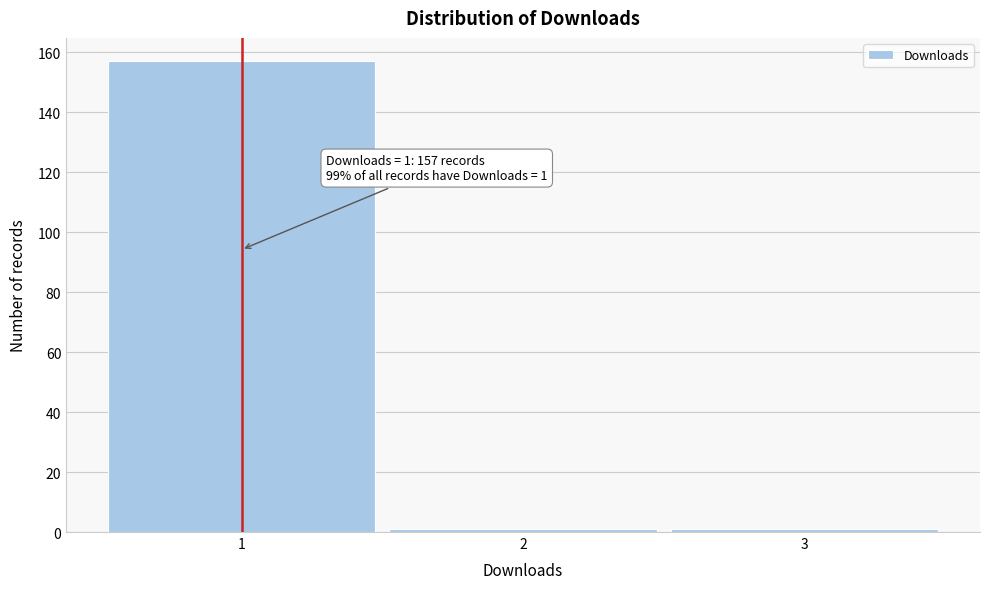

Over which range of the x-axis is the bar tallest?

0.5 to 1.5